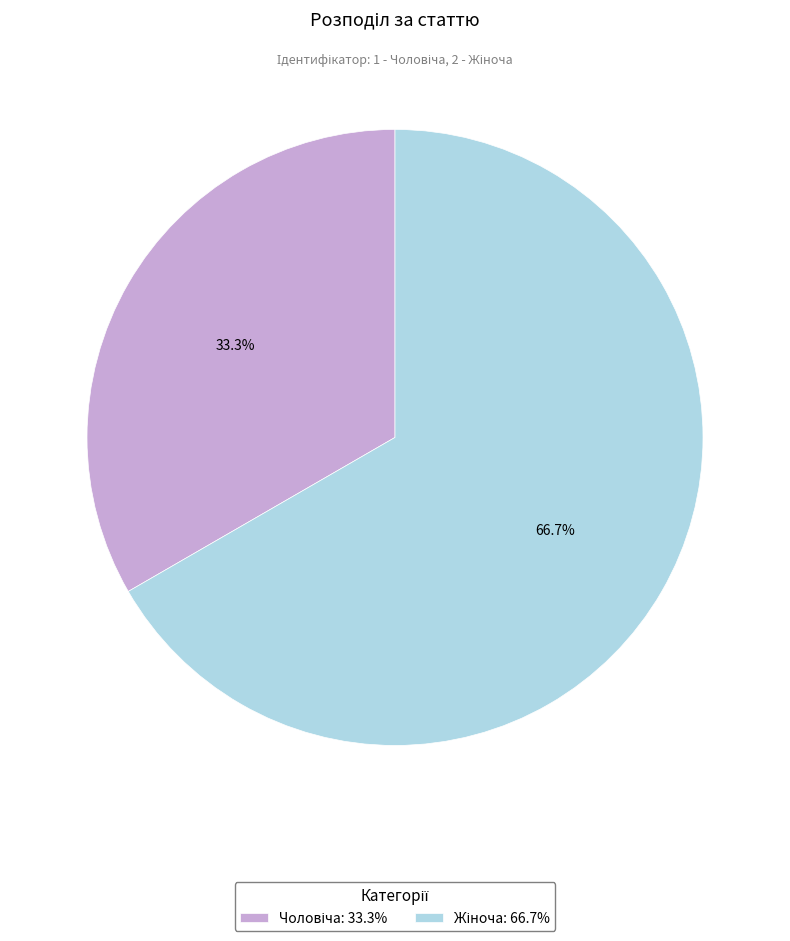

Count the number of slices in the pie.

2